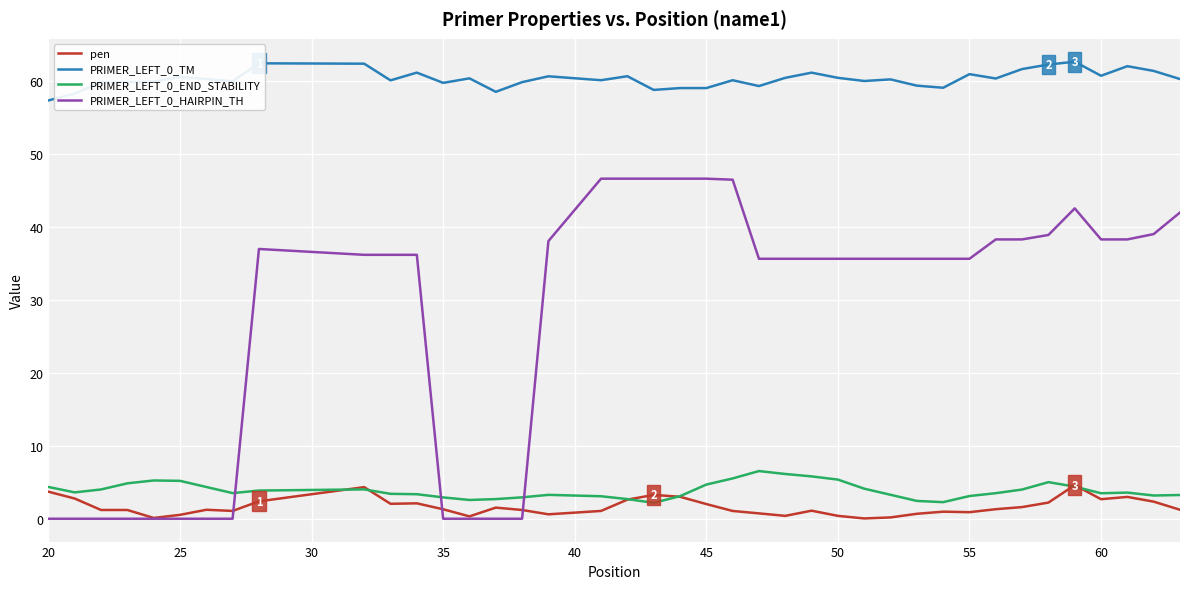

What is the greatest value displayed?

62.6